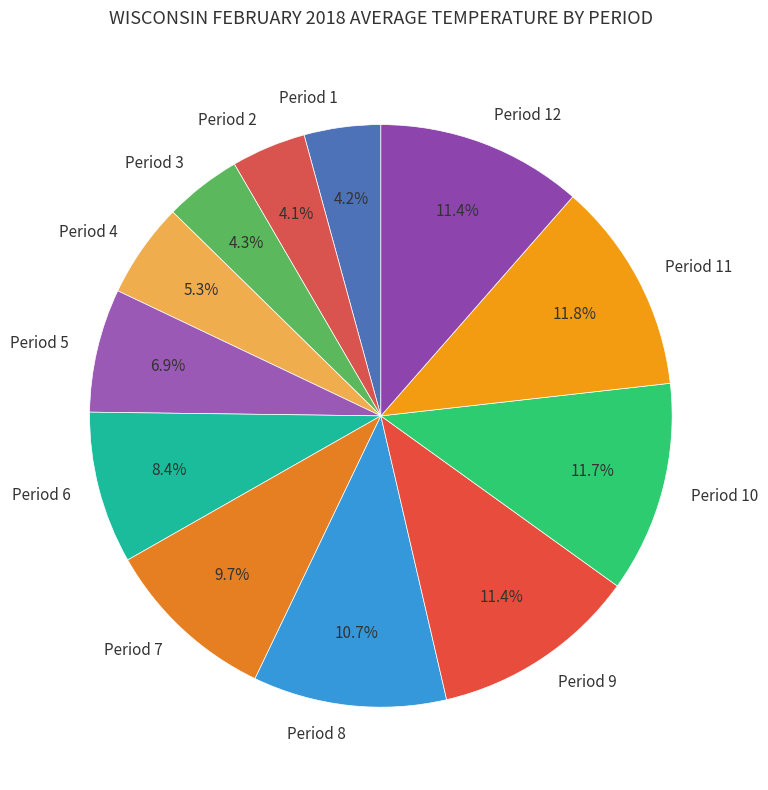

What percentage do Period 2 and Period 3 together represent?

8.4%